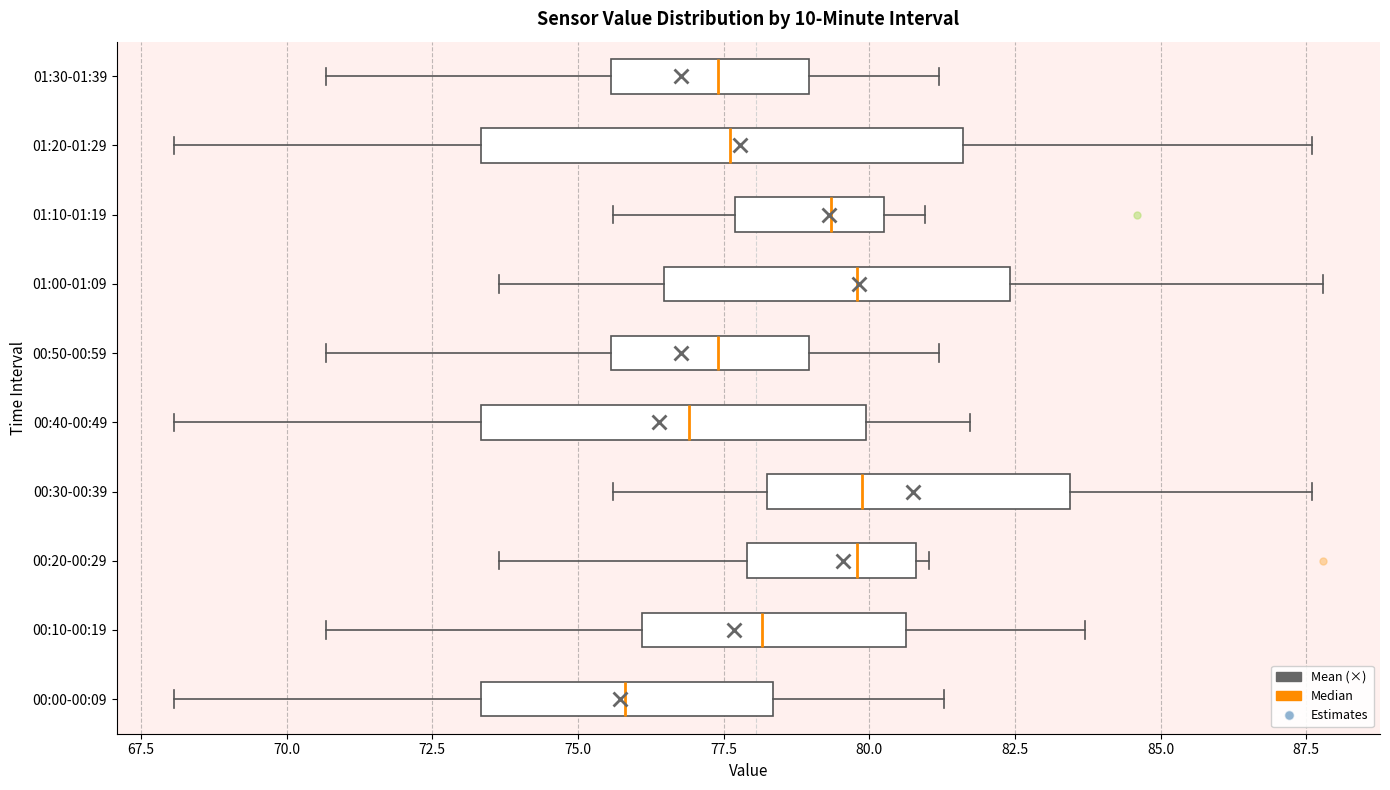

Where does the left whisker of the box for 01:30-01:39 end on the x-axis? The values are not printed on the chart, so give them approximately, as read against the axis.

70.5